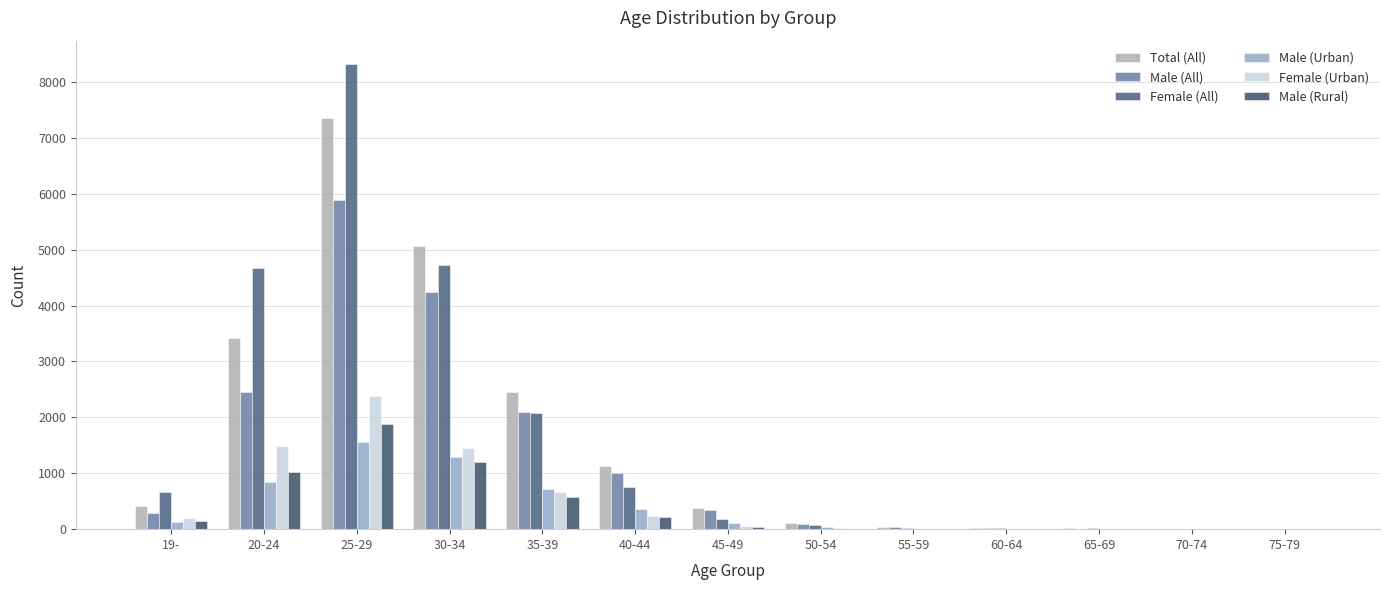

Is the value of Male (Urban) at 45-49 greater than the value of Female (All) at 75-79?

Yes